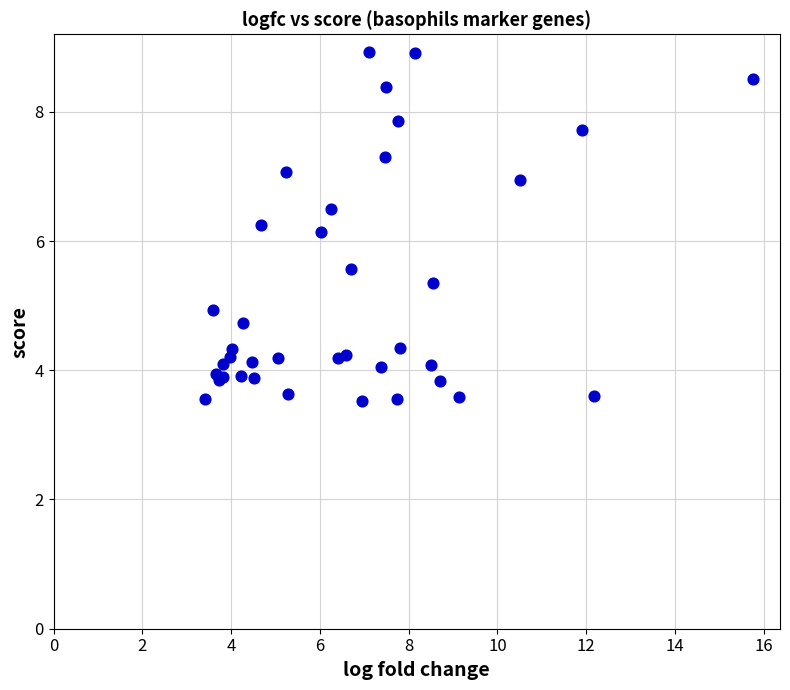

What Y value in the scatter plot is closest to 6?

6.1